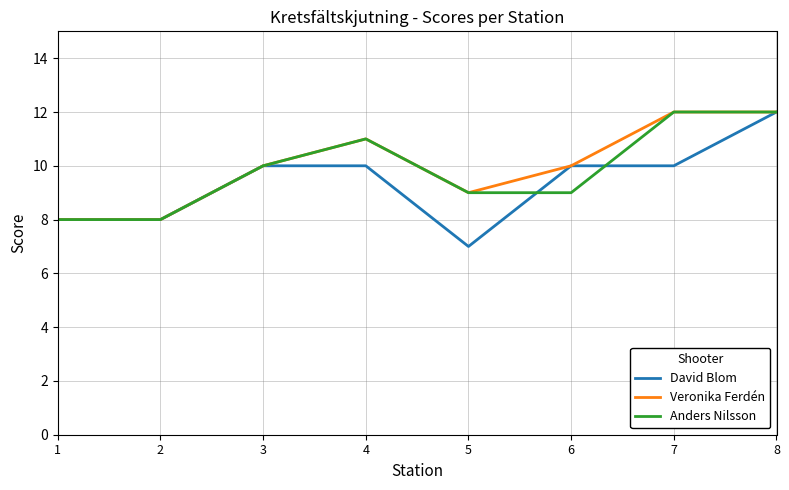

Which series has the largest total across all categories?

Veronika Ferdén